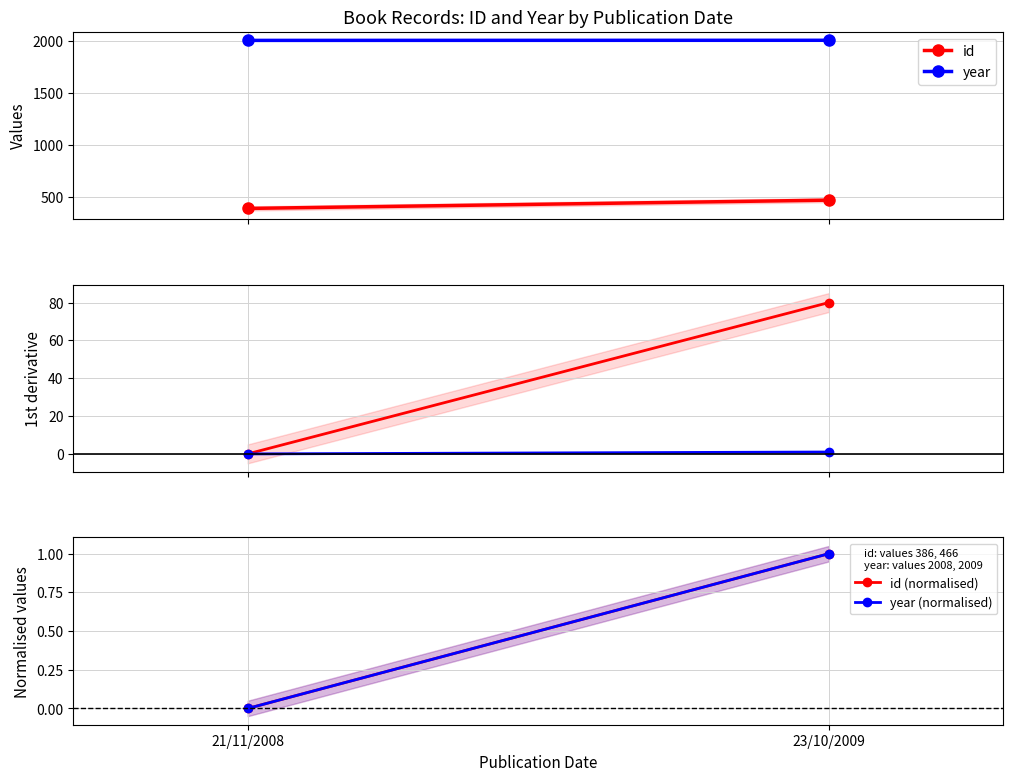

What position from the right is 23/10/2009?

1